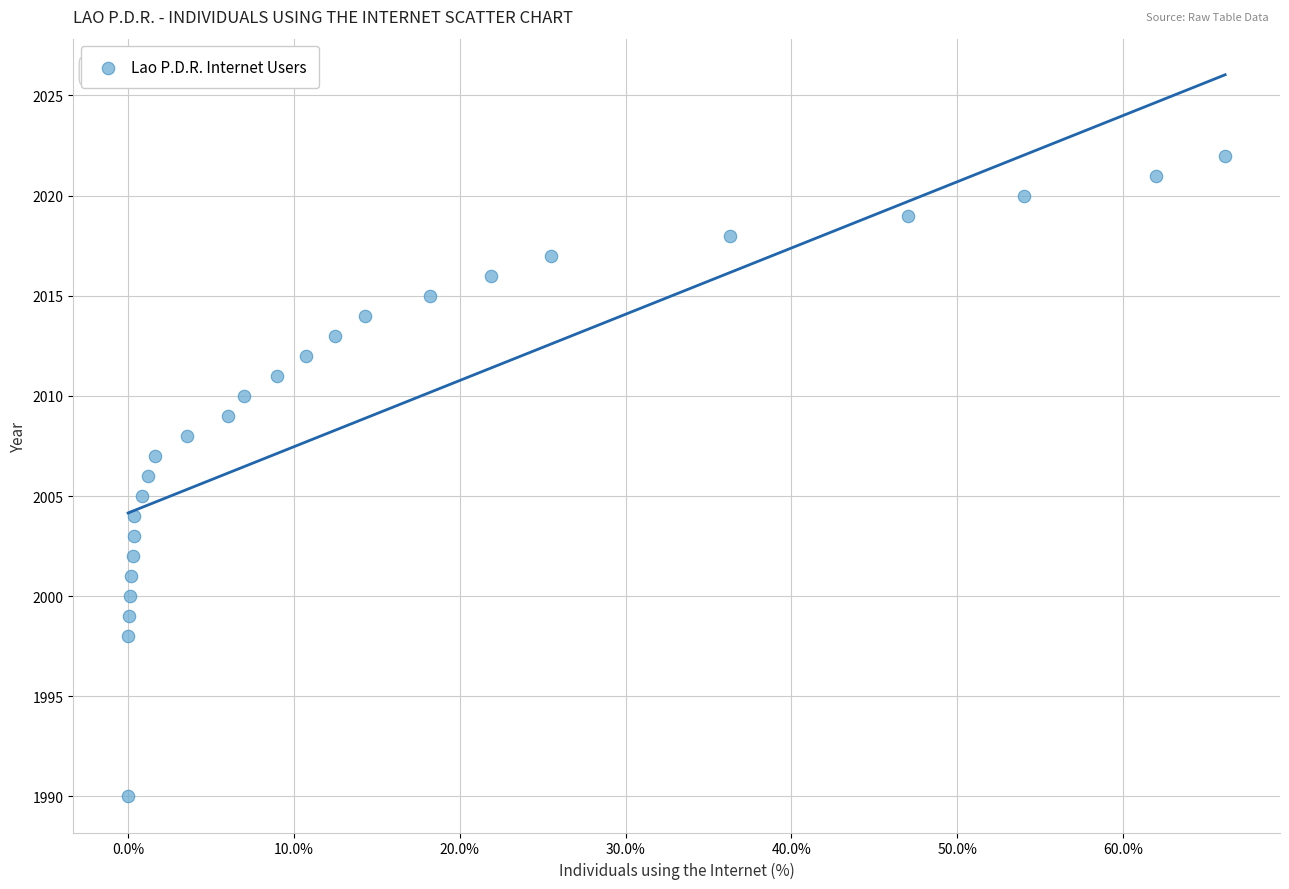

What is the range of Y values (max minus min)?

32